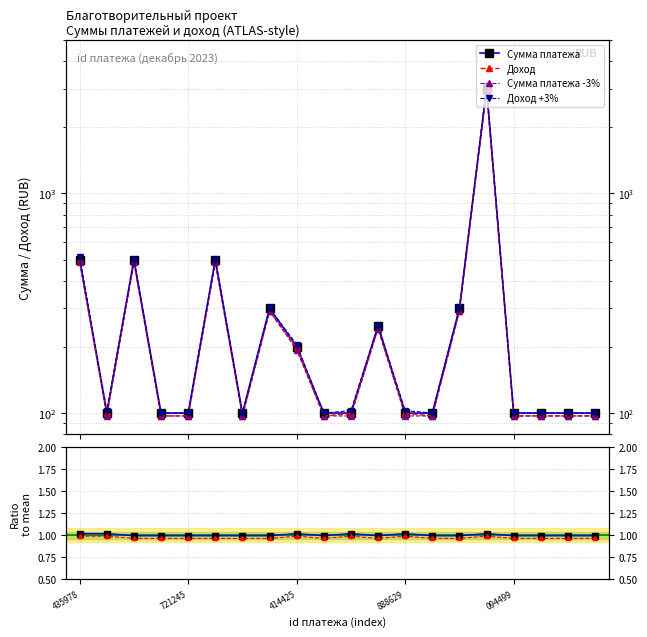

Which series has the largest total across all categories?

Доход +3%